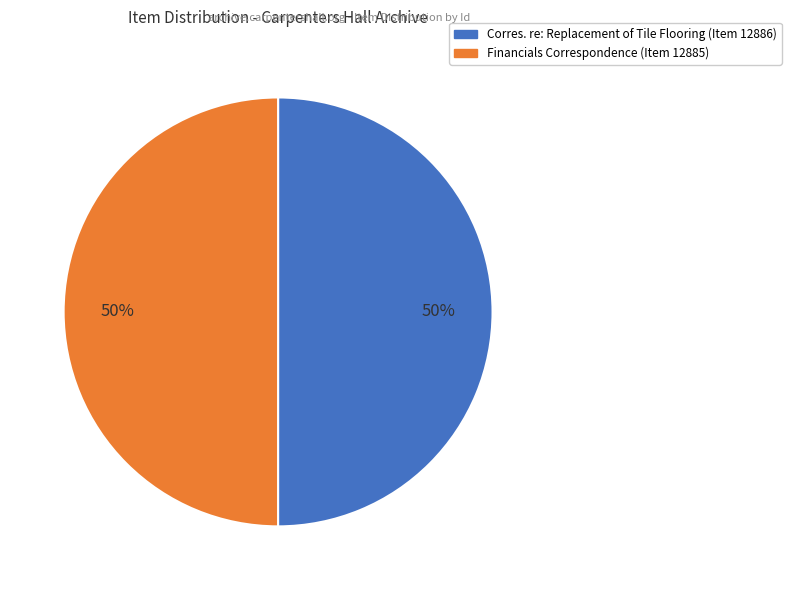

Approximately how many times larger is the value at Financials Correspondence (Item 12885) compared to Corres. re: Replacement of Tile Flooring (Item 12886)?

1.0